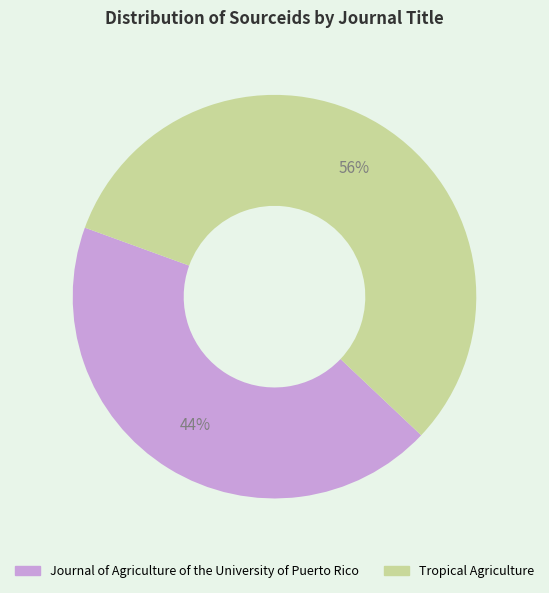

To the nearest percent, what portion does Tropical Agriculture represent?

56%